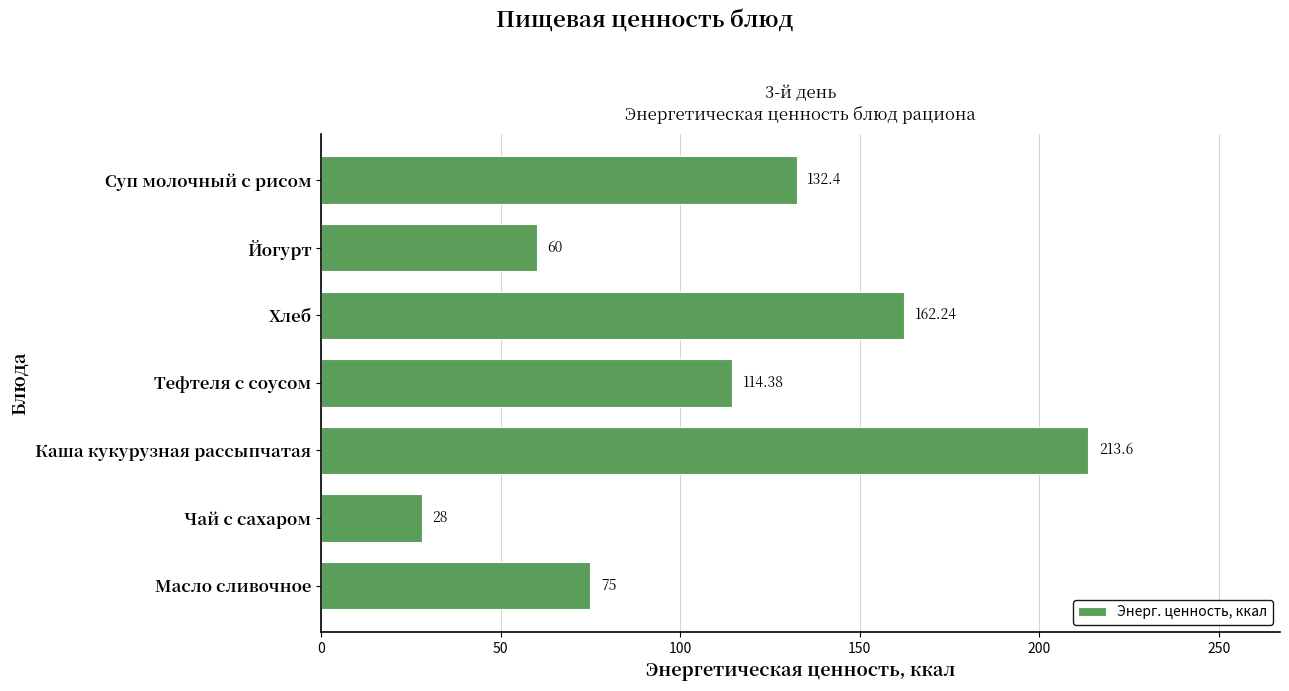

What is the change in value from Суп молочный с рисом to Тефтеля с соусом?

-18.0